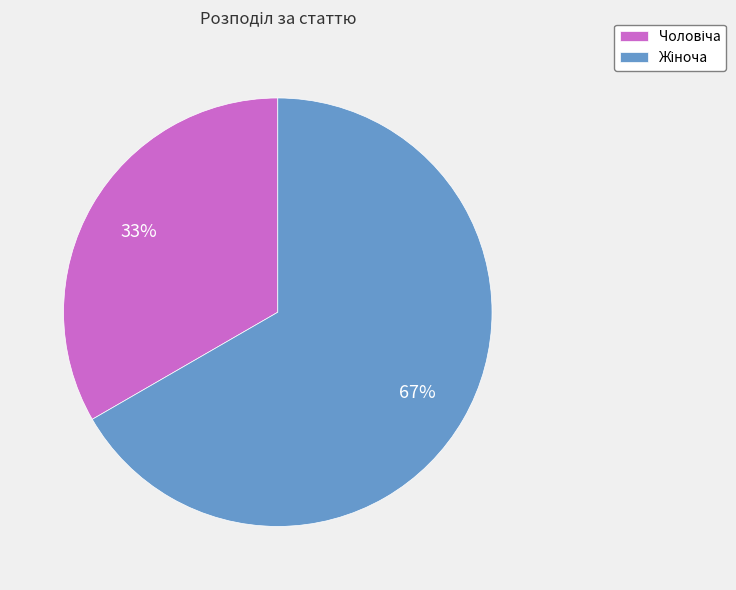

Is there any slice that represents more than half of the pie?

Yes